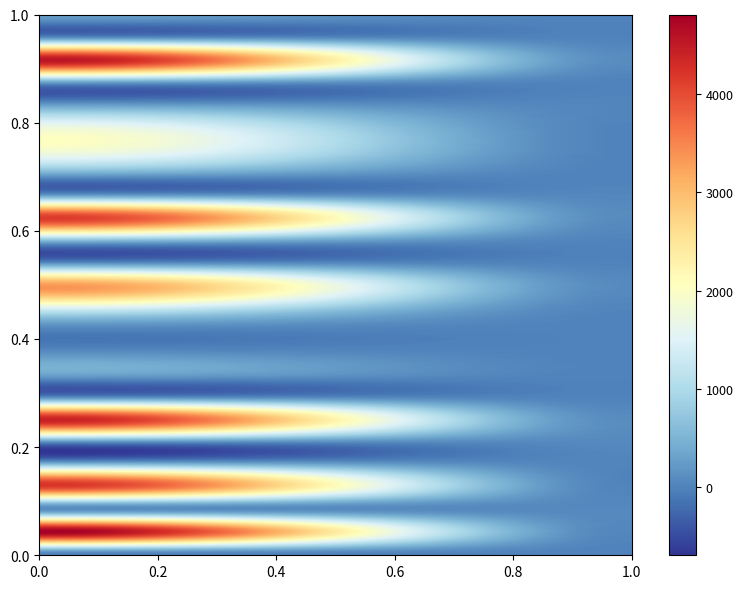

At how many categories does at least one series exceed 790?

1